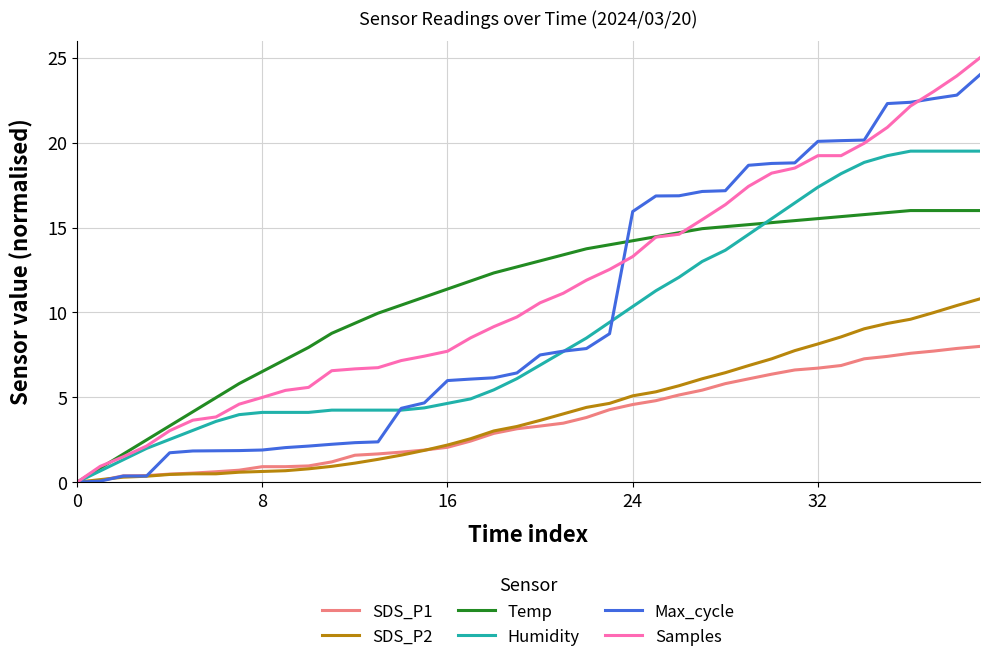

Which series has the largest total across all categories?

Samples